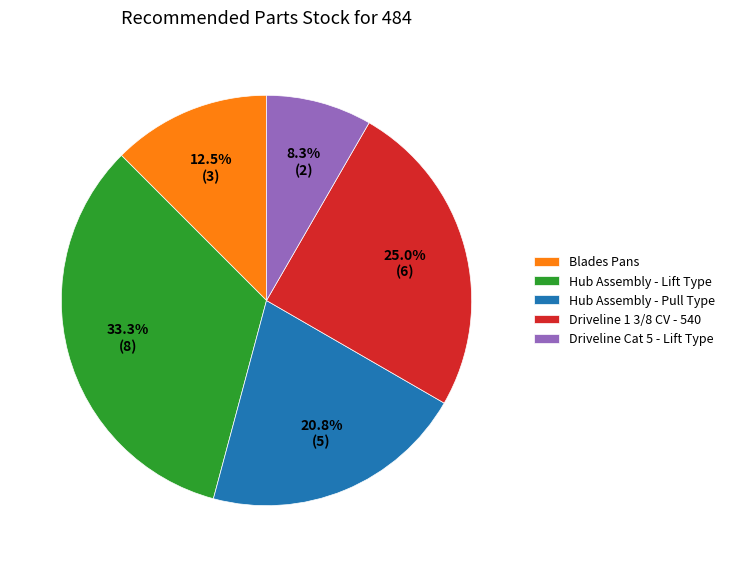

Combined, what portion of the pie is Hub Assembly - Pull Type and Hub Assembly - Lift Type?

54.2%